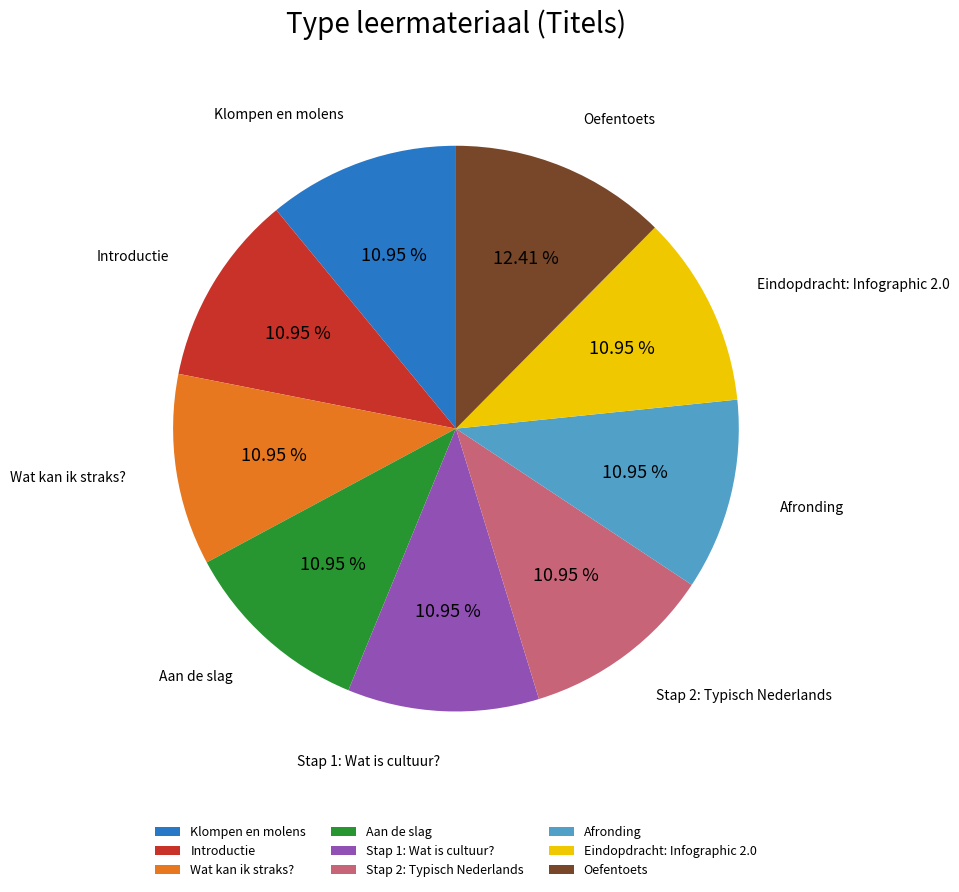

Which category has the biggest portion of the pie?

Oefentoets